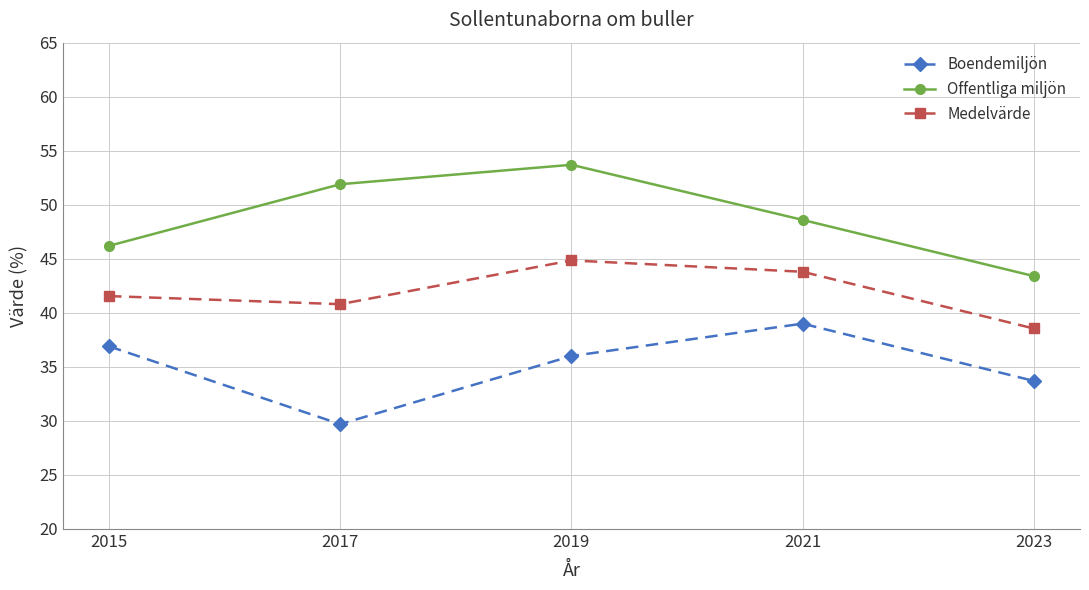

Which series has the largest total across all categories?

Offentliga miljön